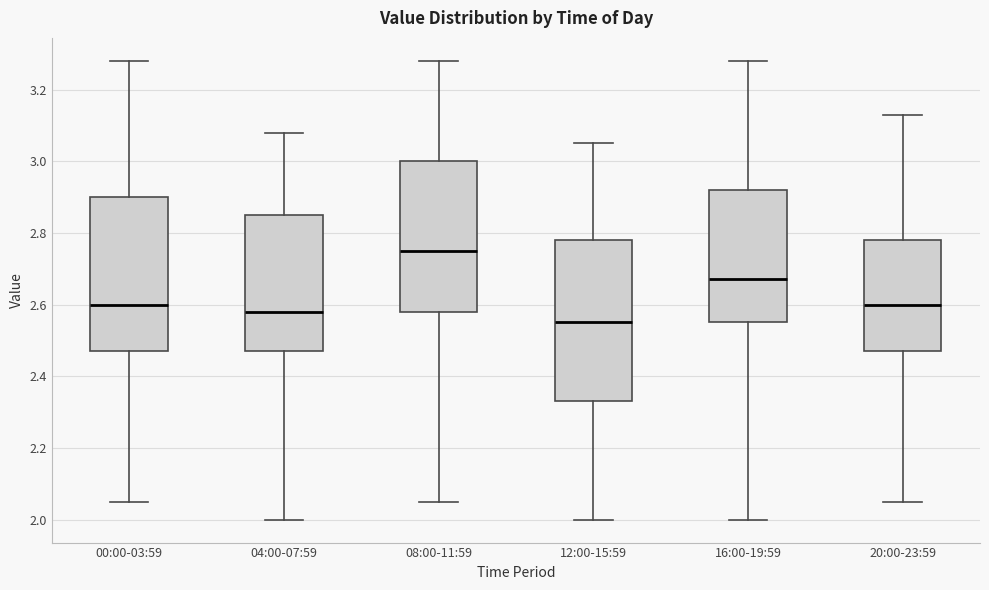

Reading left to right, read every box against the y-axis: the position of its median line, the range the box covers, and the ends of its whiskers. The values are not printed on the chart, so give them approximately, as read against the axis.

00:00-03:59: median 2.60, box 2.48 to 2.90, whiskers 2.06 to 3.28
04:00-07:59: median 2.58, box 2.48 to 2.86, whiskers 2.00 to 3.08
08:00-11:59: median 2.76, box 2.58 to 3.00, whiskers 2.06 to 3.28
12:00-15:59: median 2.56, box 2.34 to 2.78, whiskers 2.00 to 3.06
16:00-19:59: median 2.68, box 2.56 to 2.92, whiskers 2.00 to 3.28
20:00-23:59: median 2.60, box 2.48 to 2.78, whiskers 2.06 to 3.14